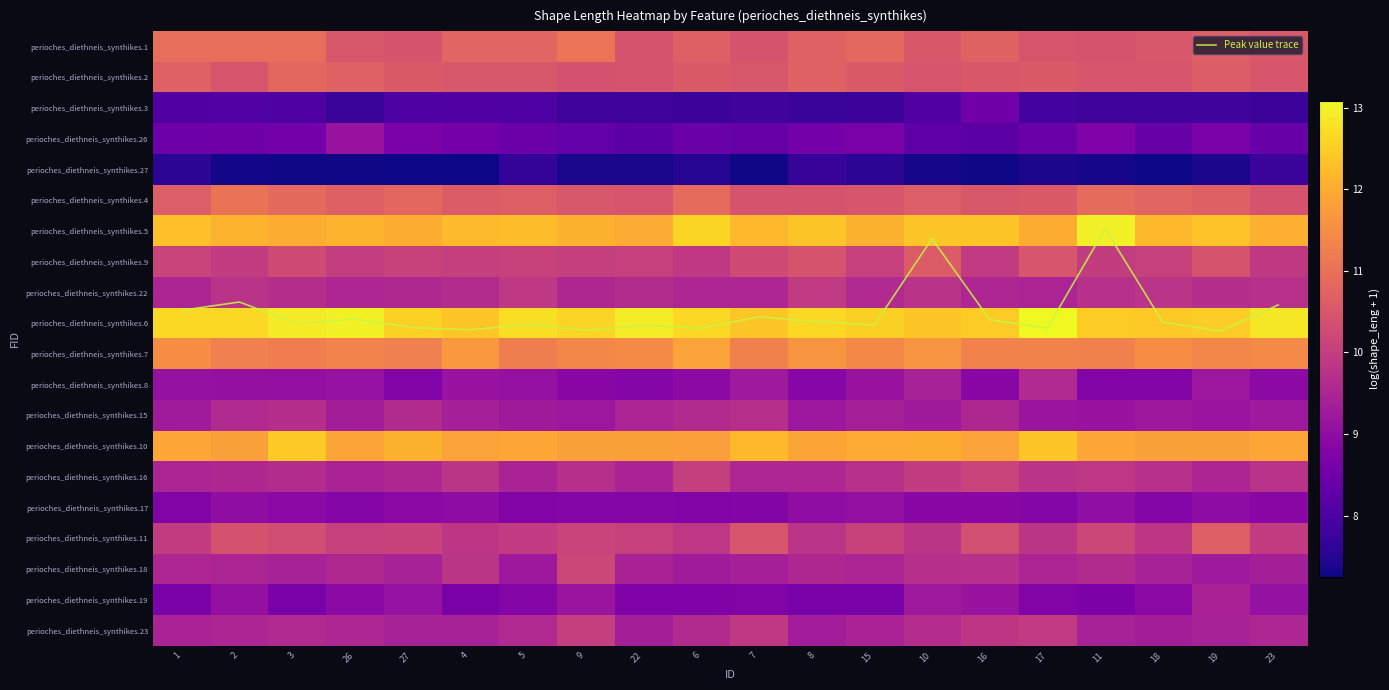

At which category is the sum across all series the highest?

3